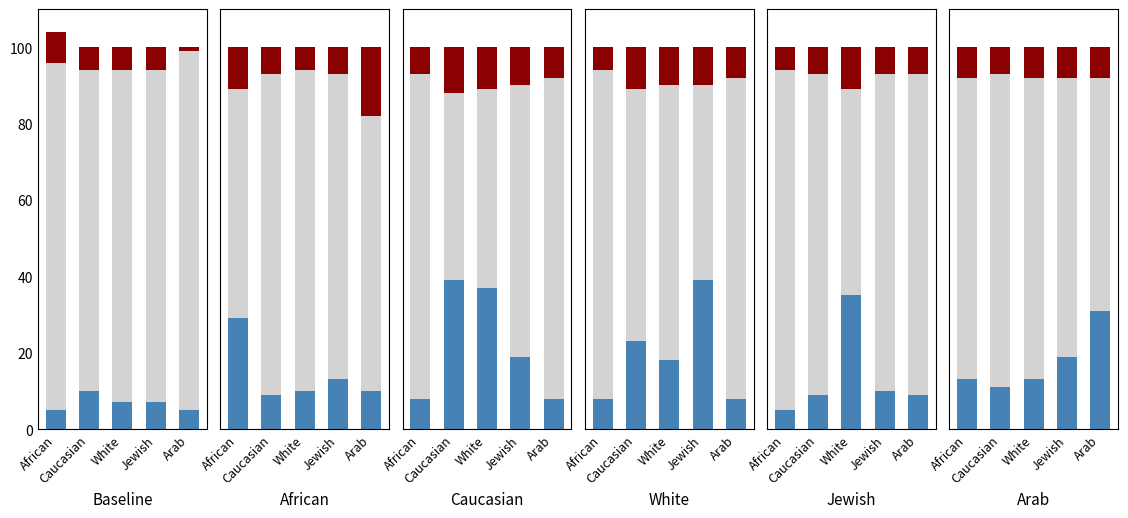

Rank the series by their maximum value, from highest to lowest.

Gray, Blue, Red